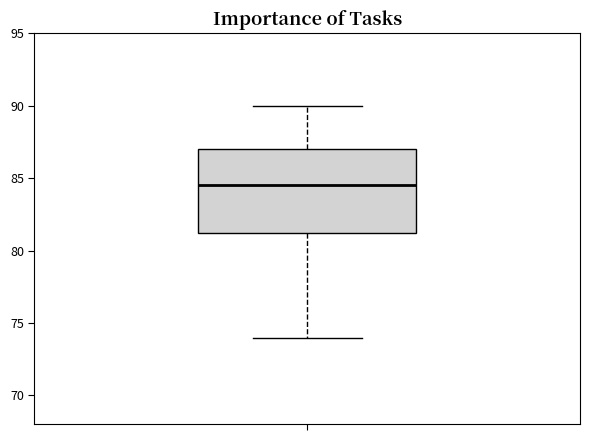

Where does the upper whisker of the box end on the y-axis? The values are not printed on the chart, so give them approximately, as read against the axis.

90.0